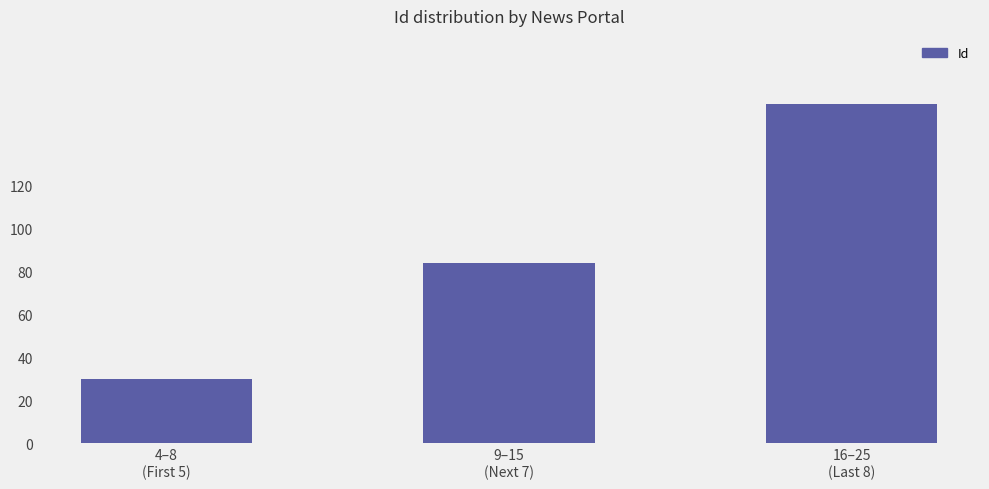

What is the greatest value displayed?

158